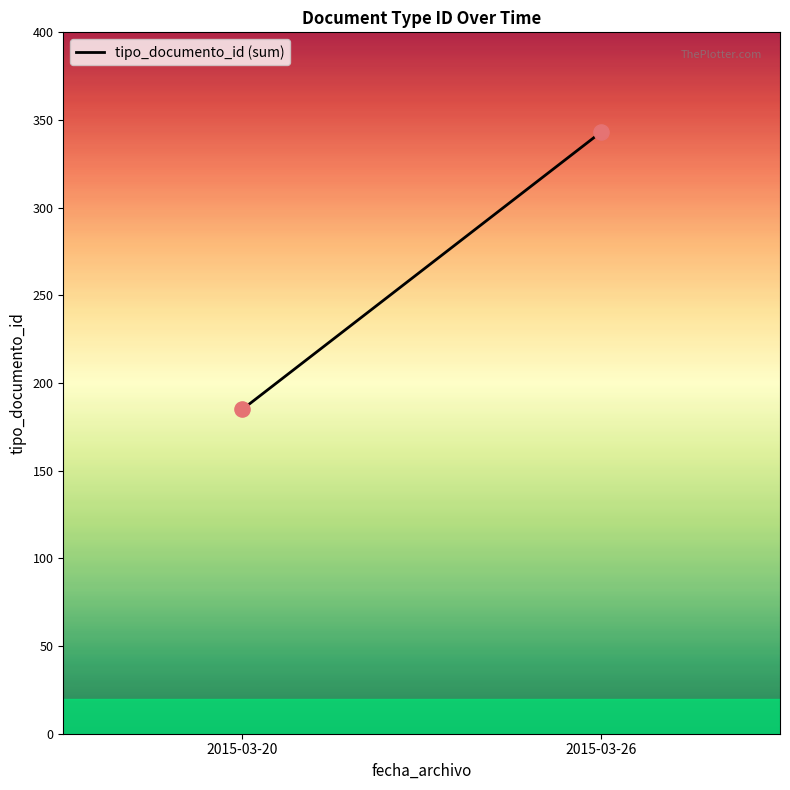

What is the range of Y values (max minus min)?

158